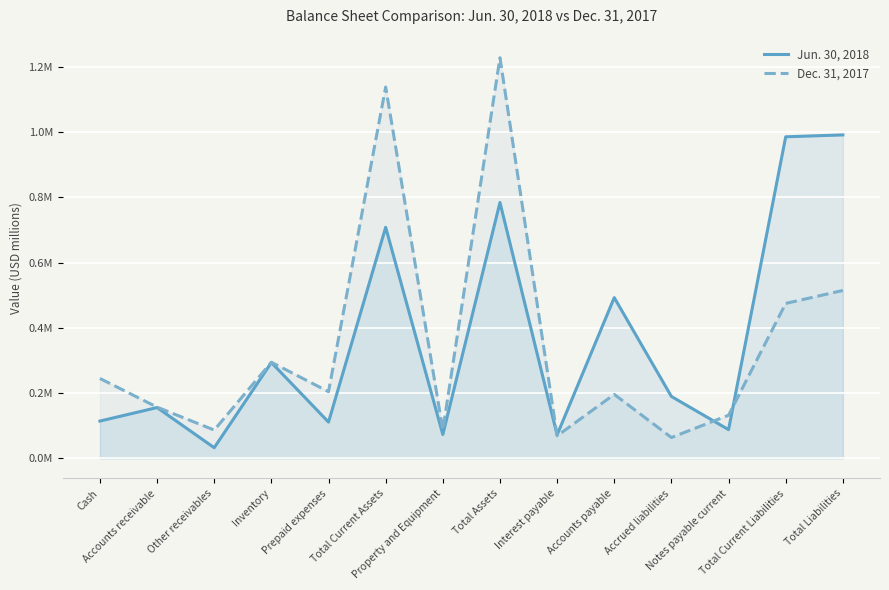

Does the chart display data point markers on the line(s)?

No